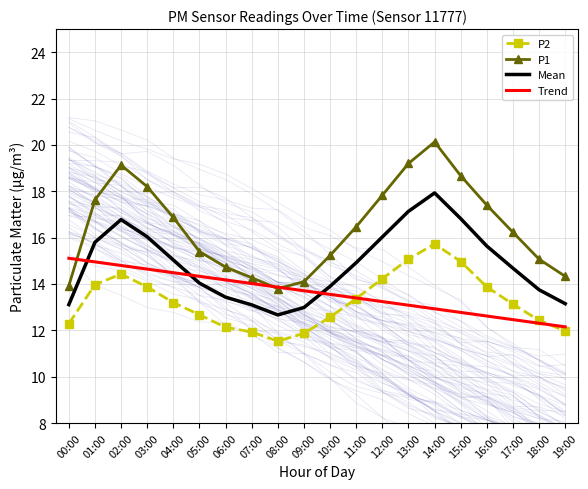

What is the approximate value of Trend at 06:00?

14.2